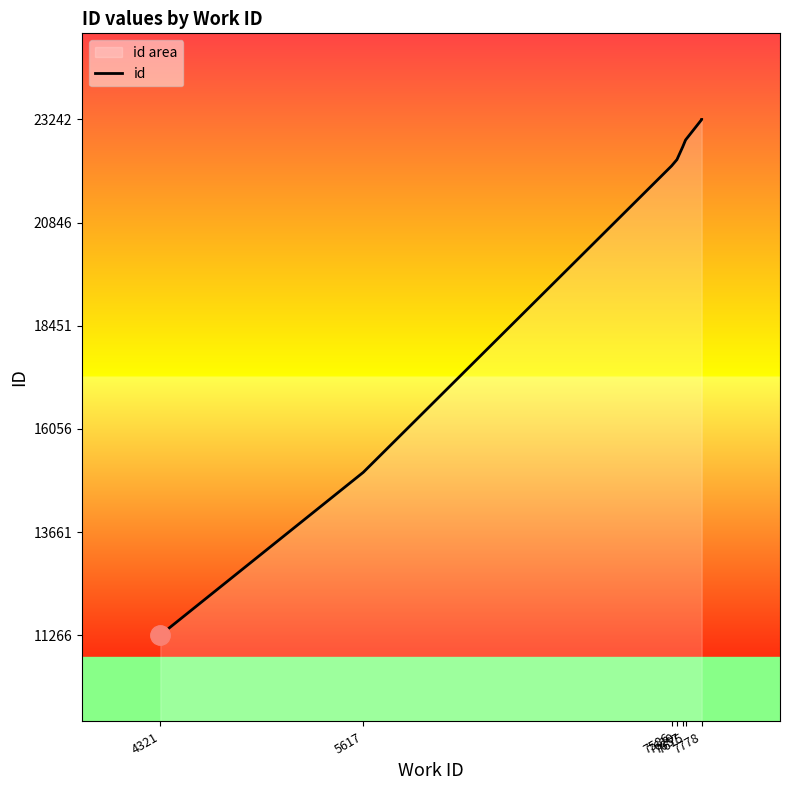

What is the difference between the maximum and minimum values?

11976